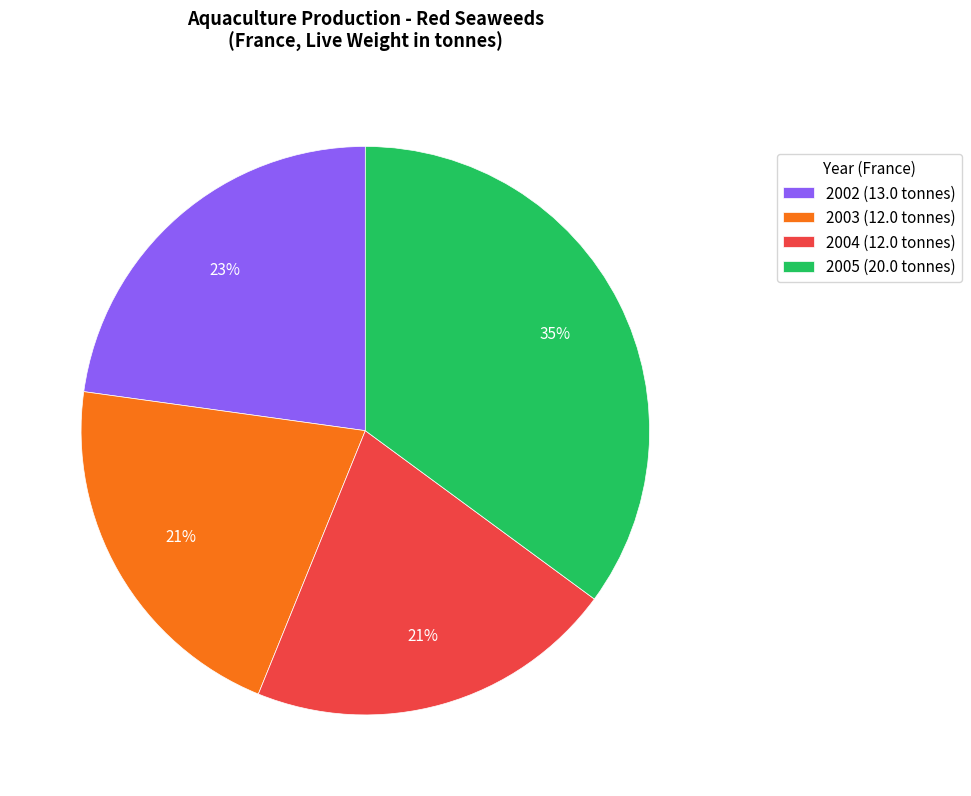

Is it true that 2004 (12.0 tonnes) is 27% of the pie?

False